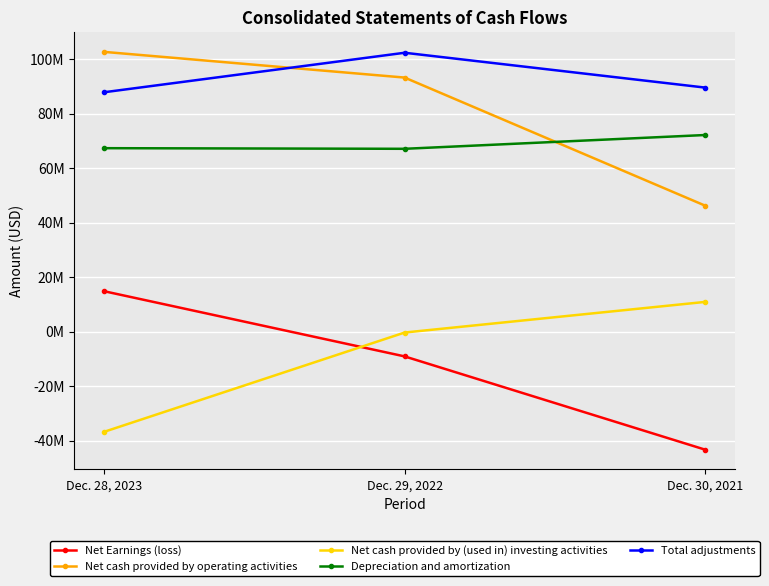

Does the chart have visible grid lines?

Yes